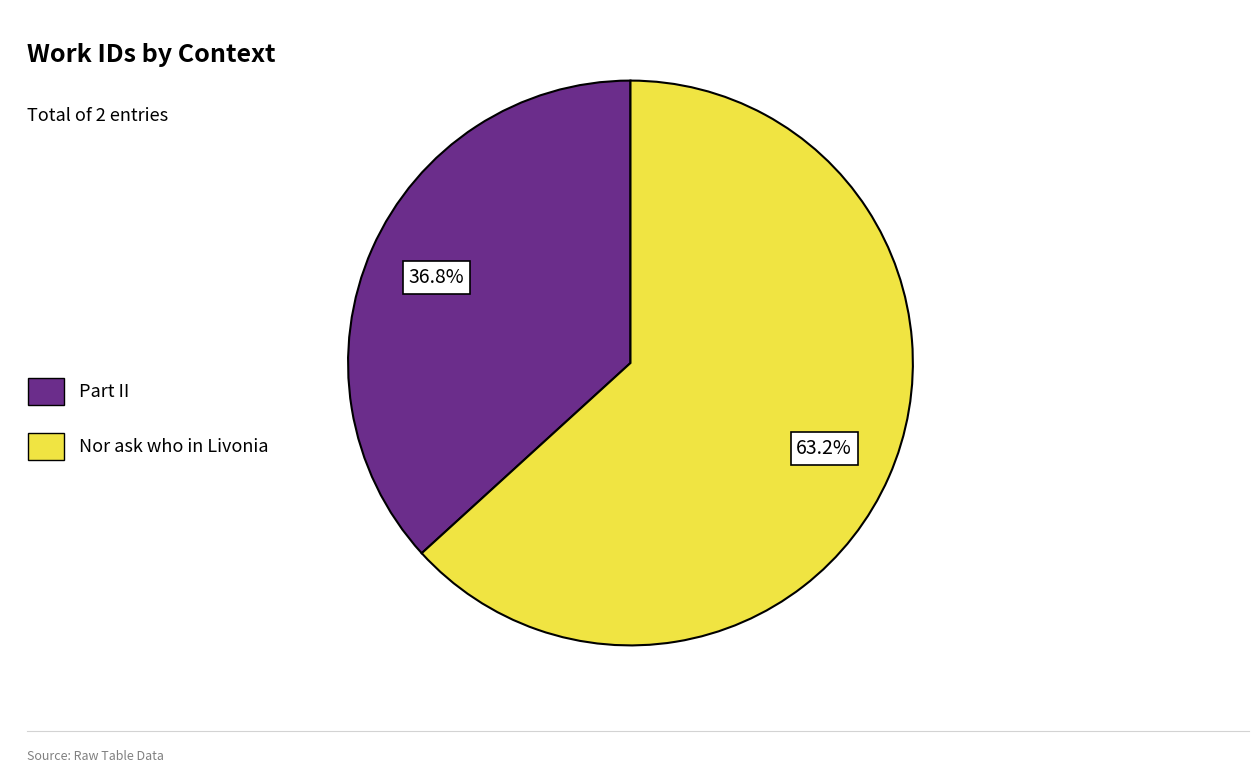

To the nearest percent, what portion does Nor ask who in Livonia represent?

63%